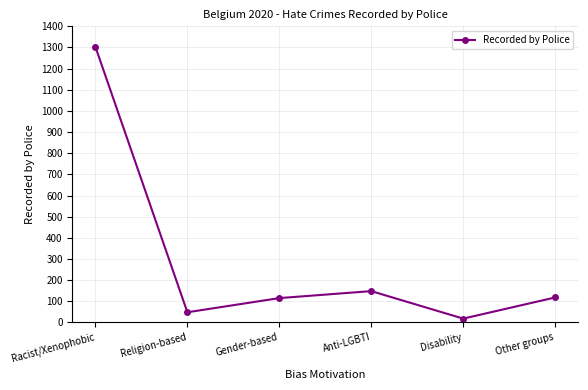

How many data points are less than 118?

3